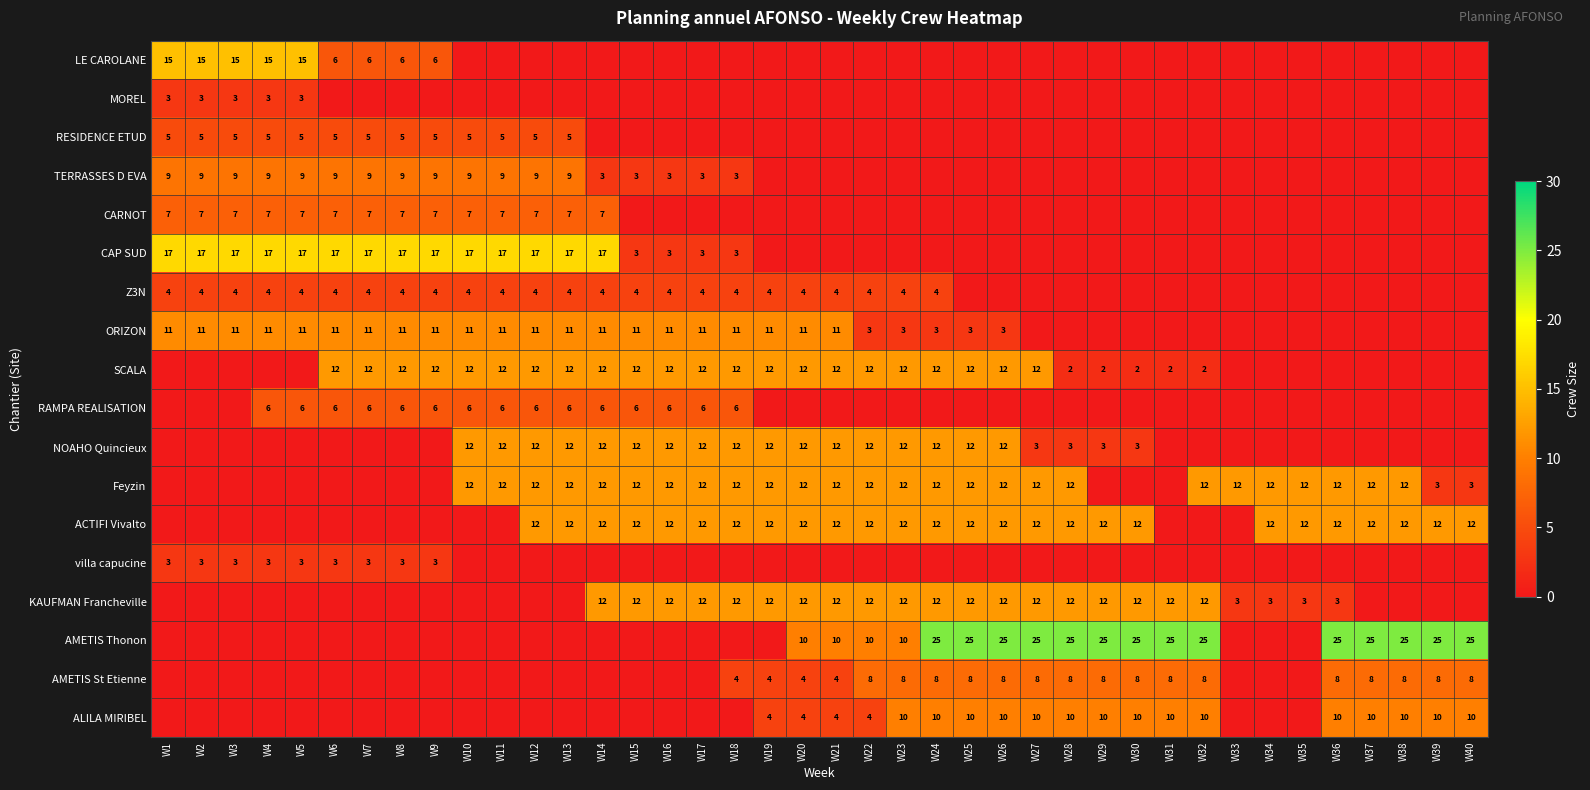

Is it true that ACTIFI Vivalto equals 12 at W19?

True